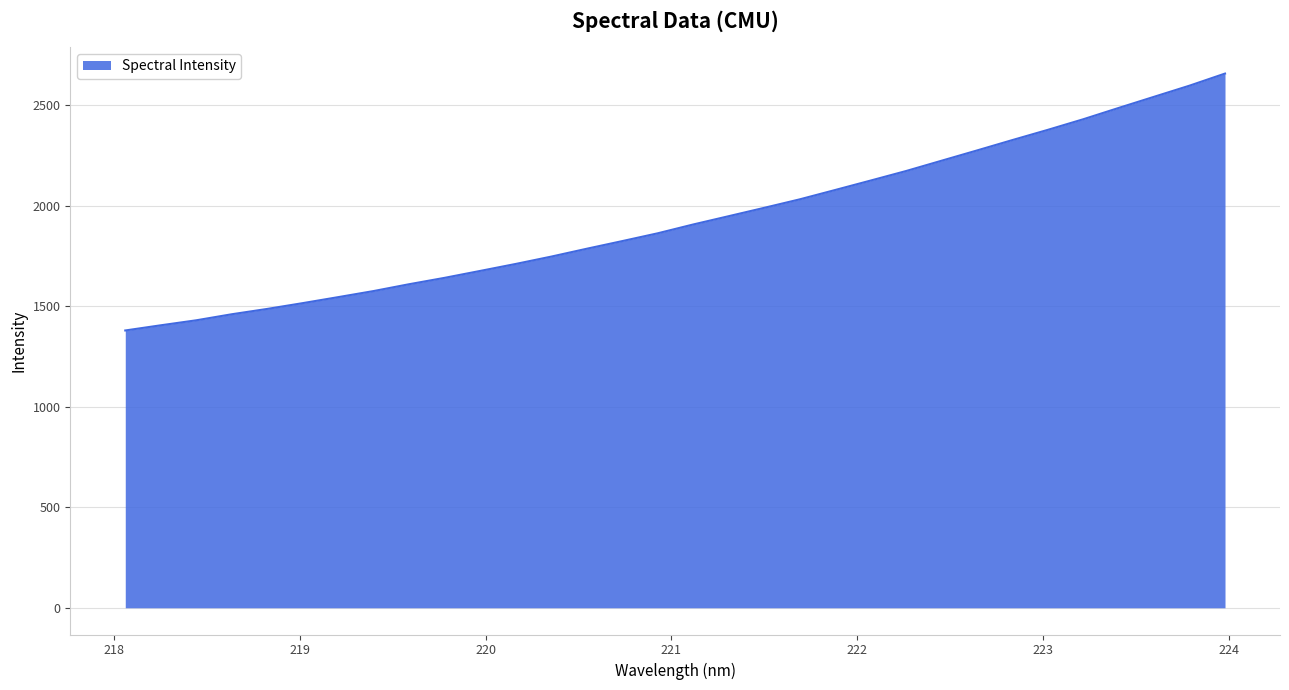

What is the difference between the maximum and minimum values?

1277.3